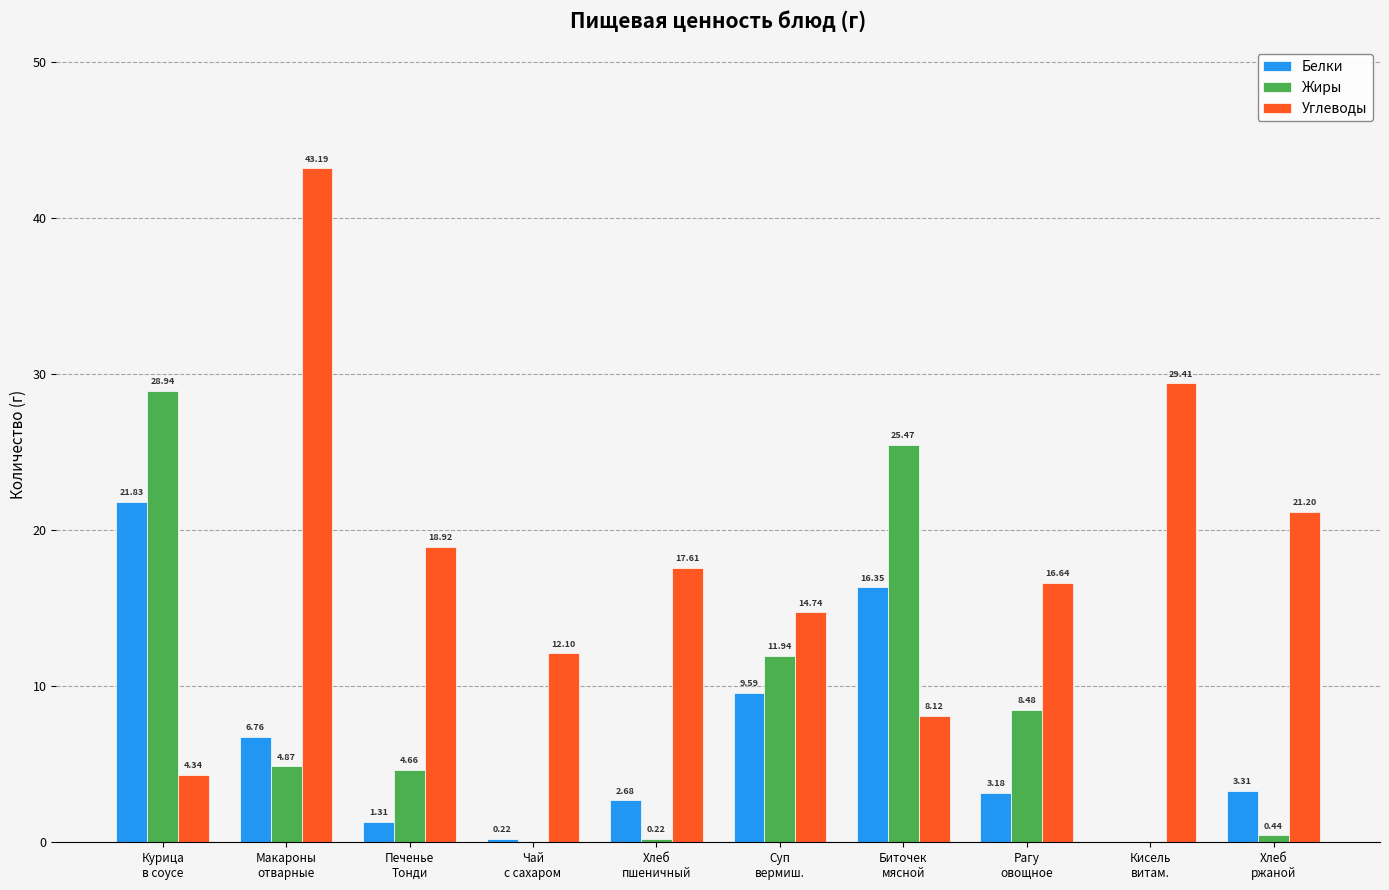

Where is Жиры nearest to the value 14?

Суп
вермиш.